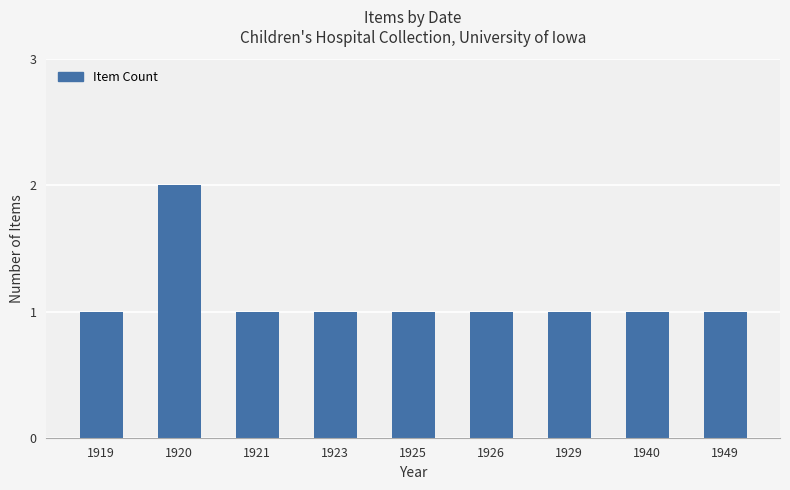

Reading left to right, list all the values displayed in this chart.

1919=1	1920=2	1921=1	1923=1	1925=1	1926=1	1929=1	1940=1	1949=1